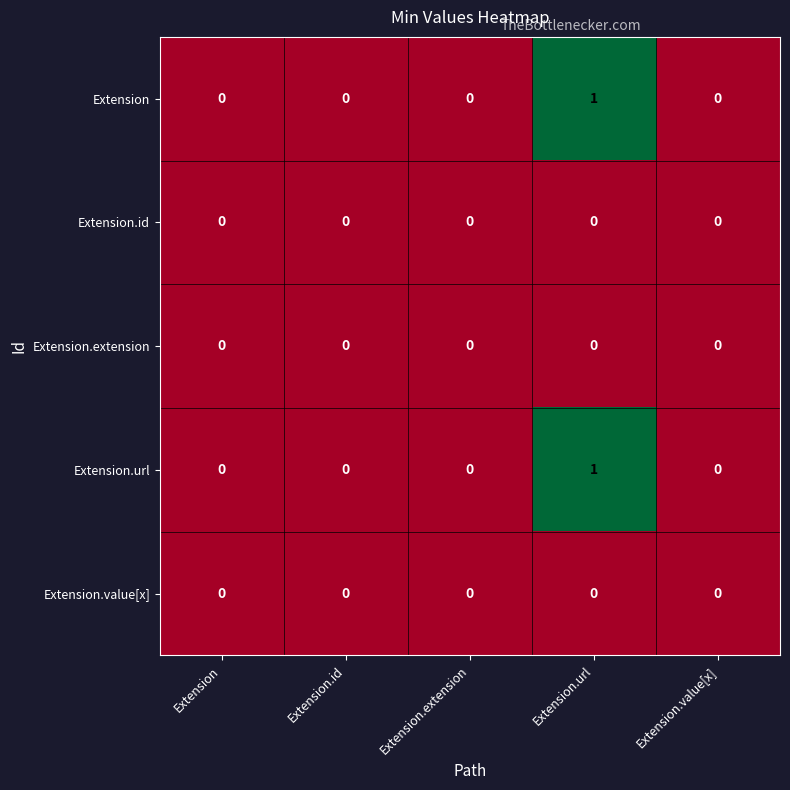

The Extension series shows -1 at Extension.value[x]. True or false?

False